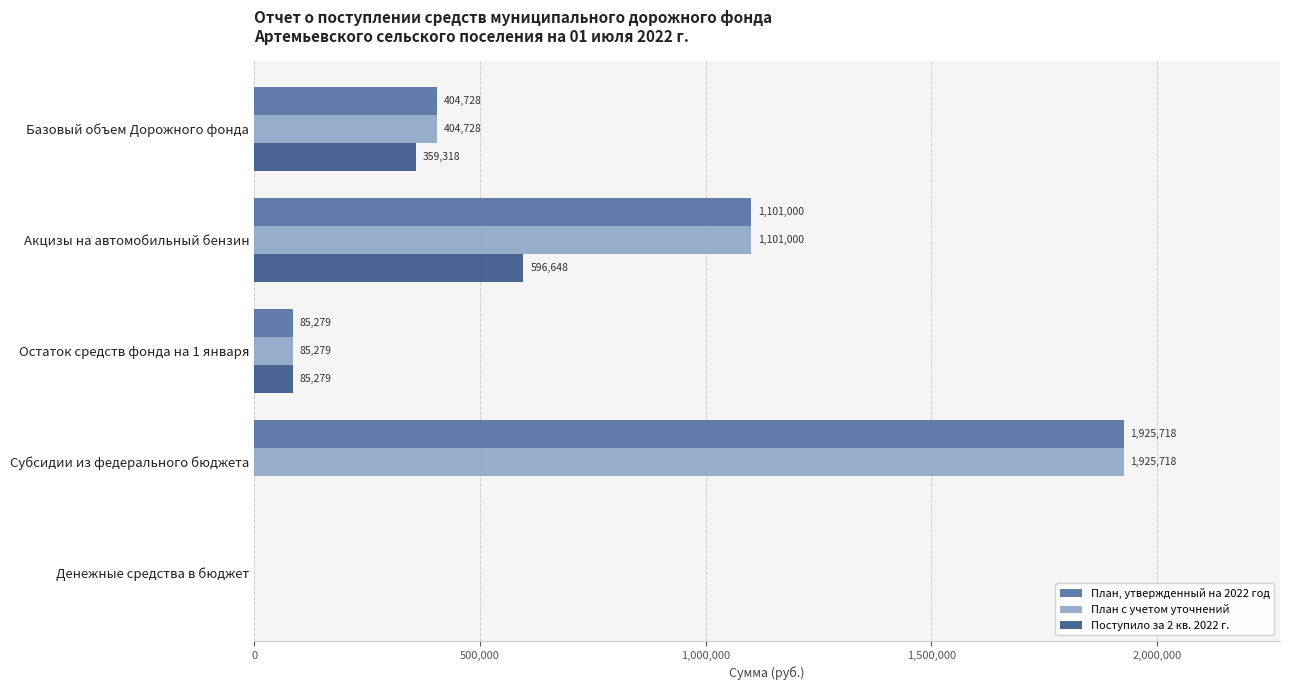

What is the maximum value for План с учетом уточнений?

1925718.0